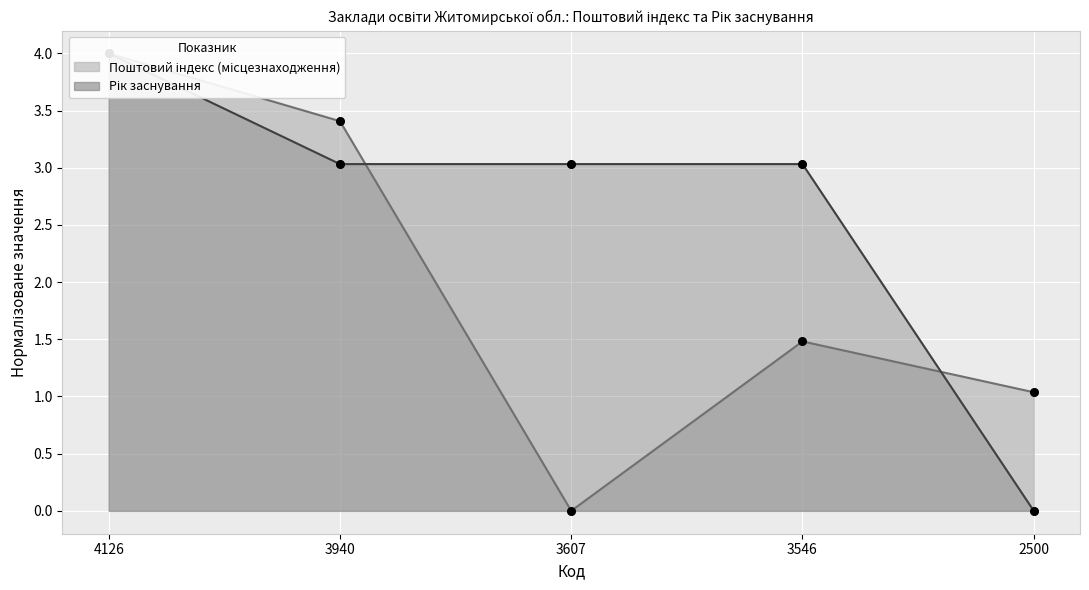

What are all the series names shown in the legend?

Поштовий індекс (місцезнаходження), Рік заснування